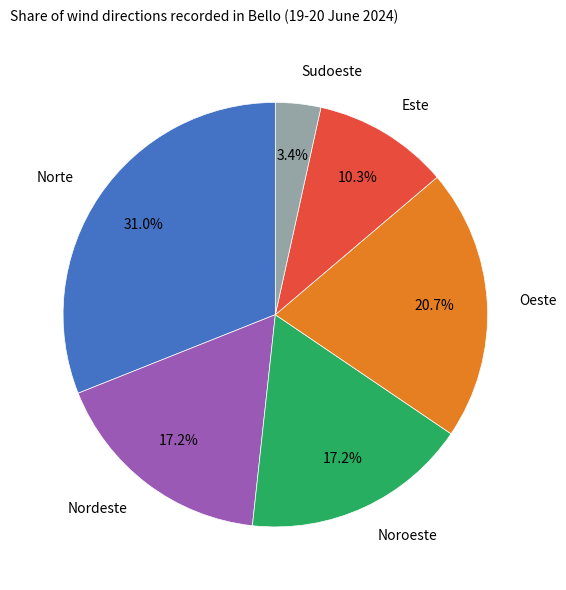

To the nearest percent, what is the difference between the largest and smallest slice percentages?

28%